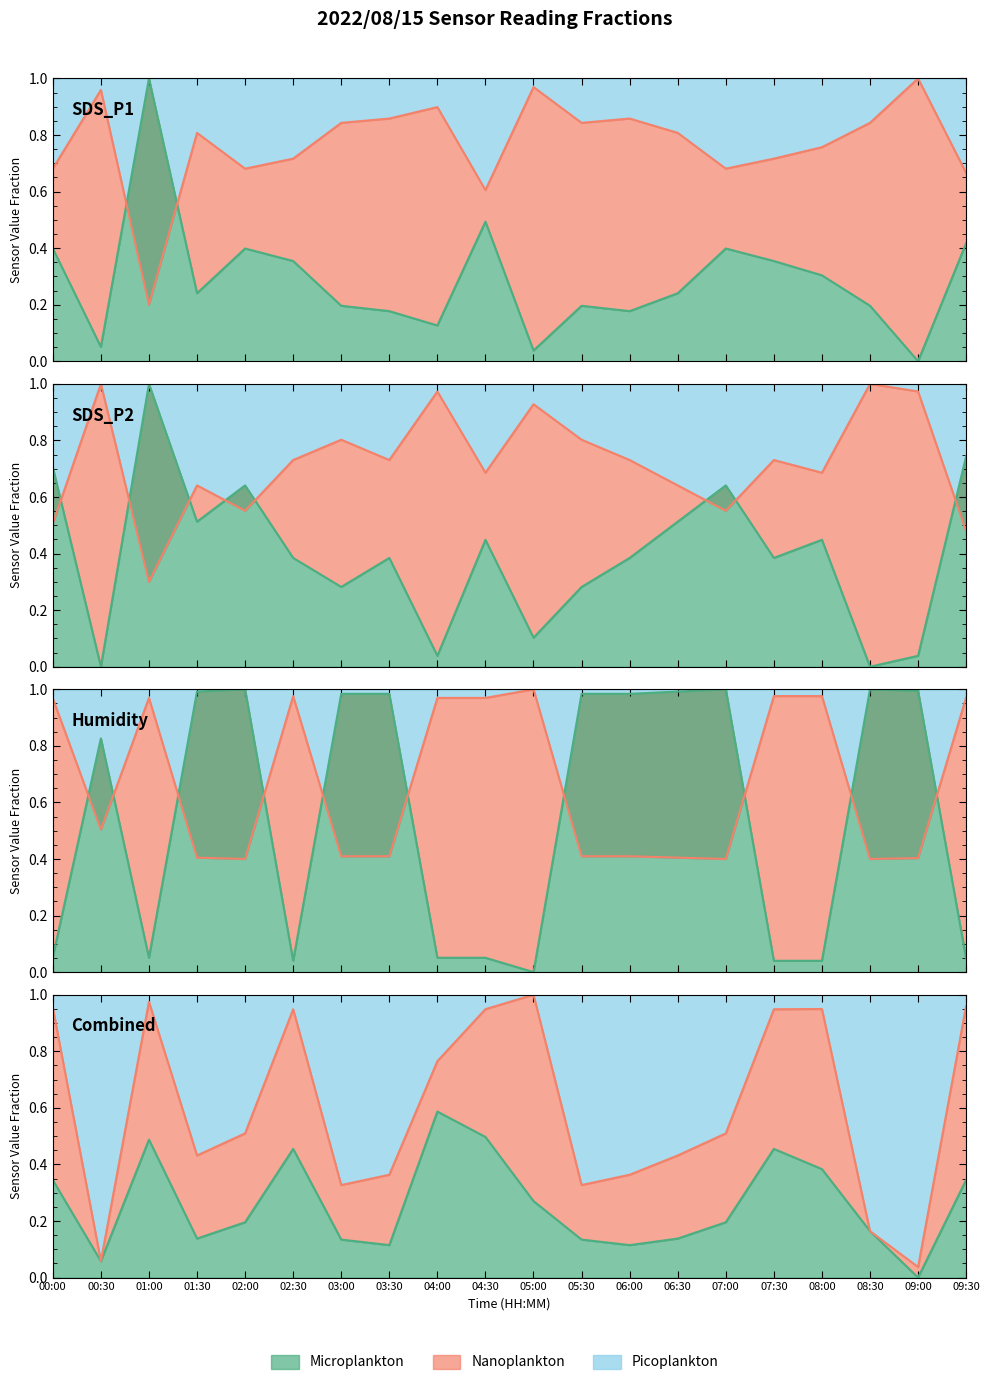

Does the chart have visible grid lines?

No